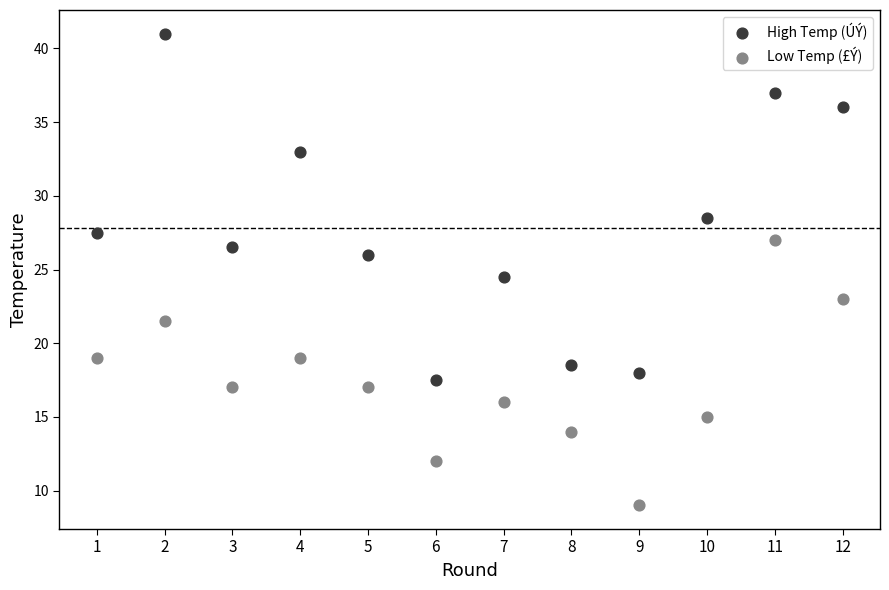

Across all data points, what is the range of X values (max minus min)?

11.0